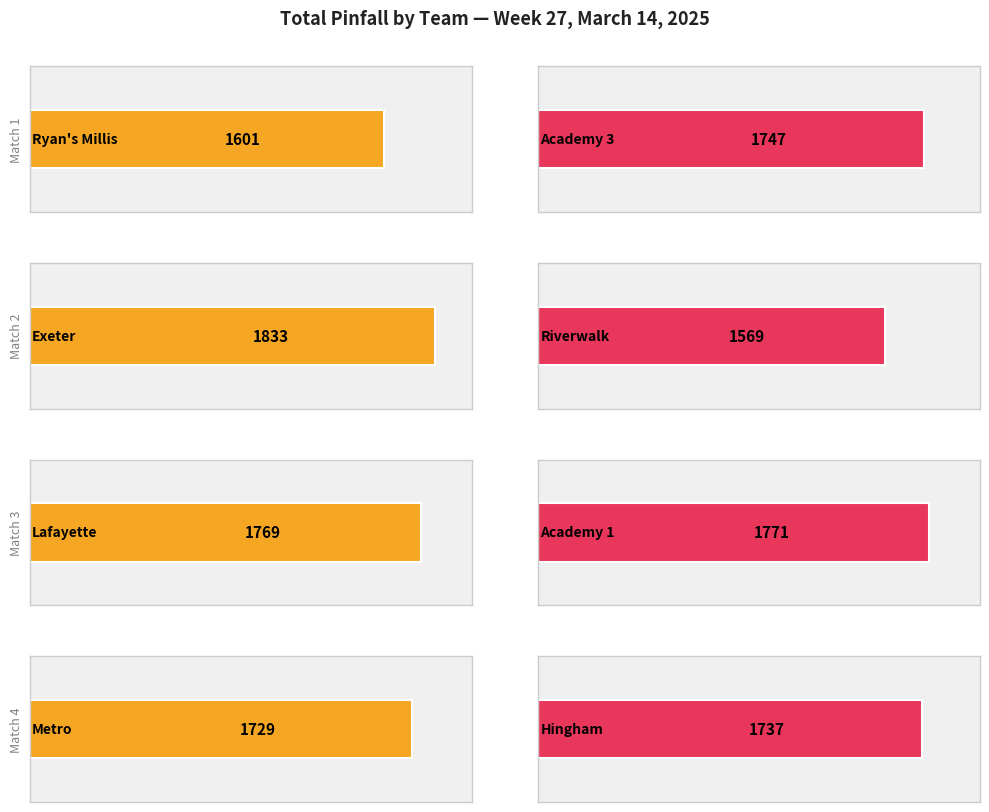

The value of Total Pinfall (Team 2) at Lafayette vs Academy 1 is 1771. True or false?

True